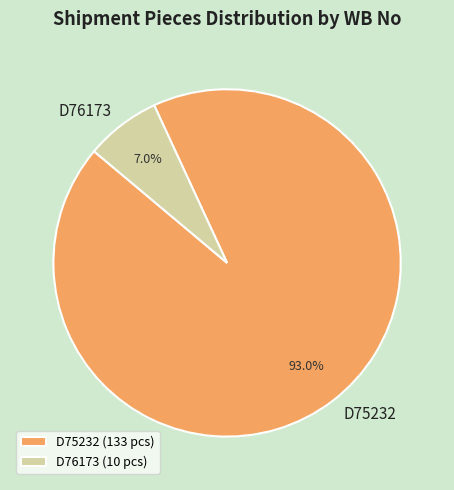

To the nearest percent, what is the difference between the D75232 and D76173 slice percentages?

86%